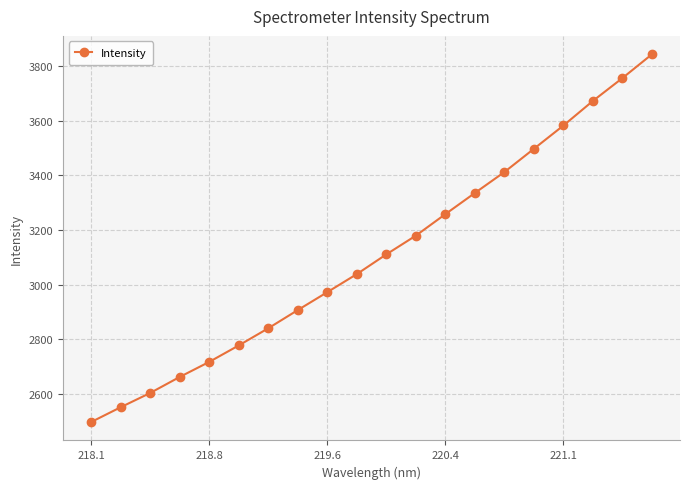

What is the value of the 3rd point from the left?

2604.3